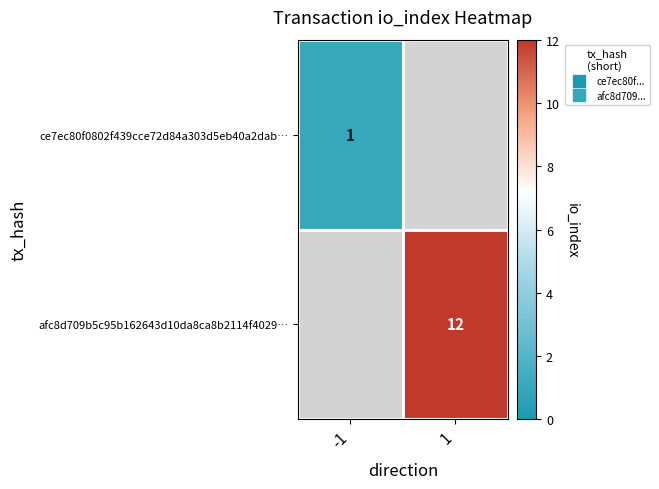

Between -1 and 1, which is larger?

1